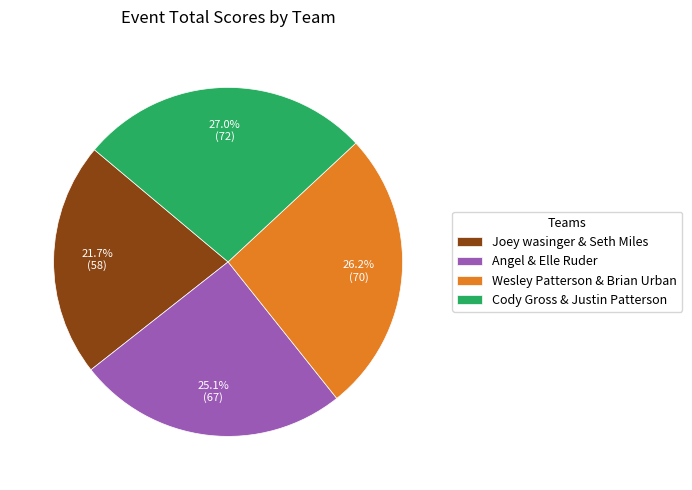

What percentage do Angel & Elle Ruder and Joey wasinger & Seth Miles together represent?

46.8%